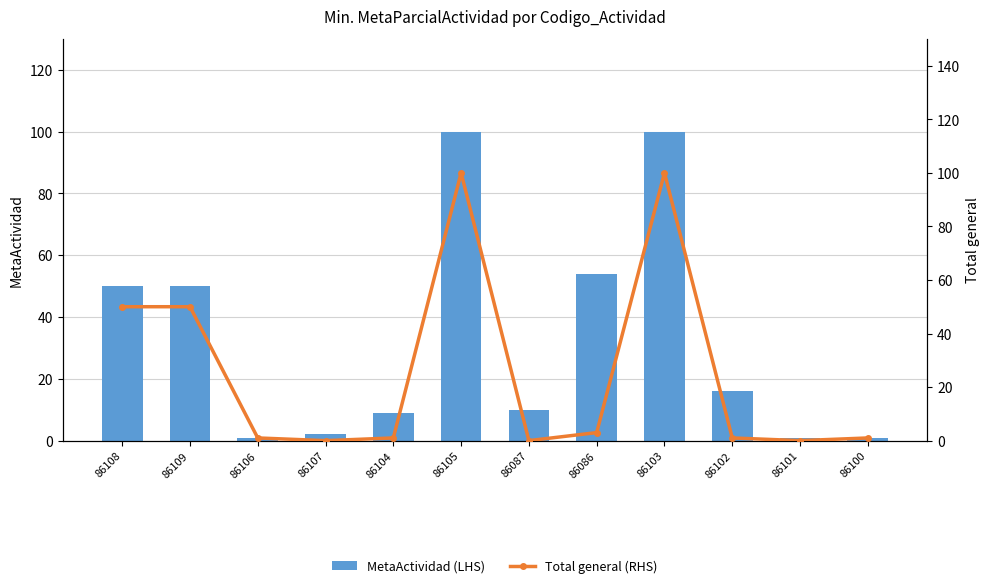

What is the label of the 2nd bar from the left?

86109